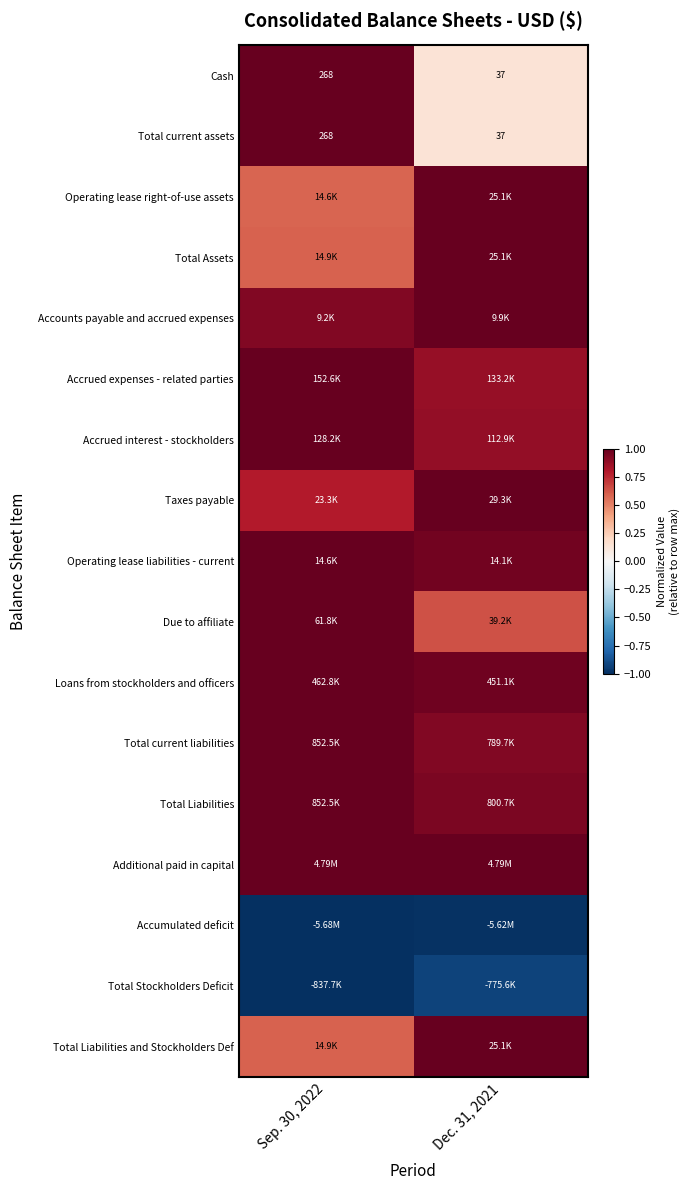

Rank the categories by Total Liabilities value from lowest to highest.

Dec. 31, 2021, Sep. 30, 2022